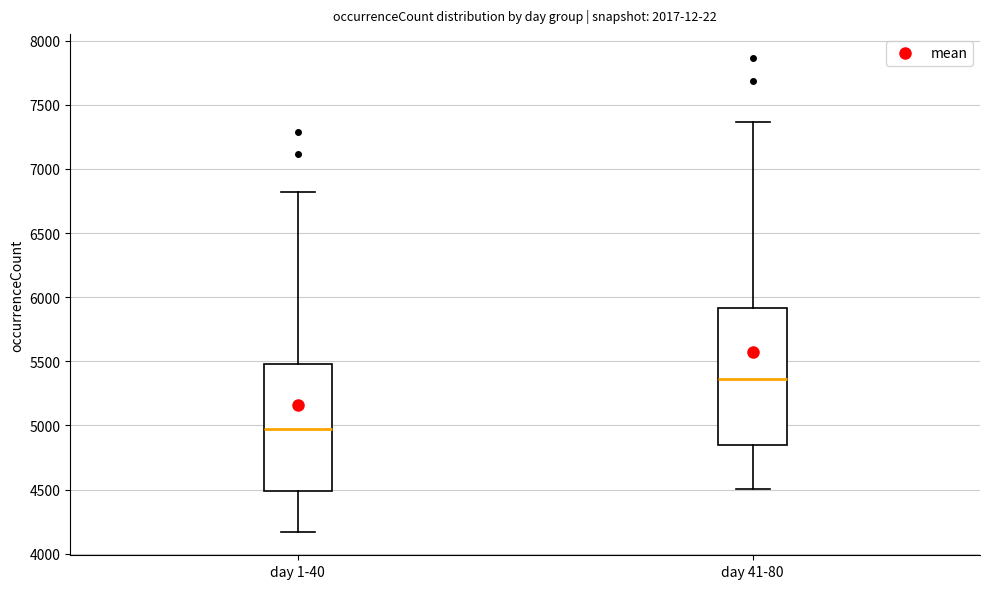

Reading left to right, read every box against the y-axis: the position of its median line, the range the box covers, and the ends of its whiskers. The values are not printed on the chart, so give them approximately, as read against the axis.

day 1-40: median 4950, box 4500 to 5500, whiskers 4150 to 6800
day 41-80: median 5350, box 4850 to 5900, whiskers 4500 to 7350